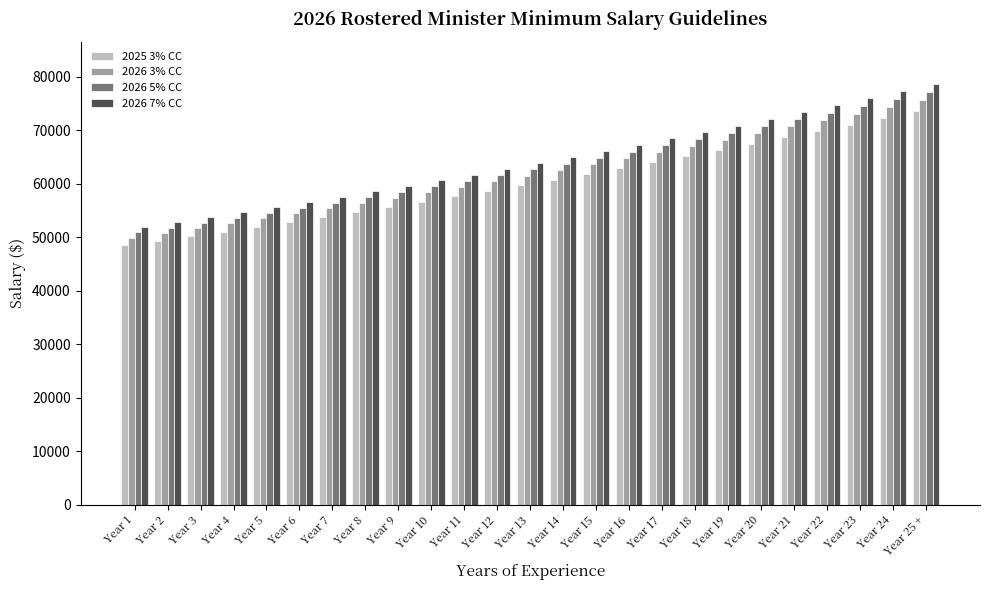

Which label corresponds to the largest value in the chart?

Year 25 +